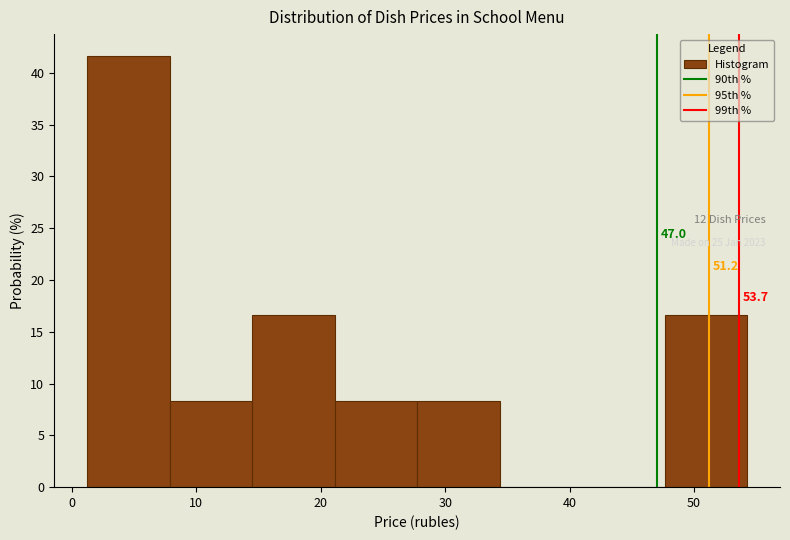

Over which range of the x-axis is the bar tallest?

1 to 8